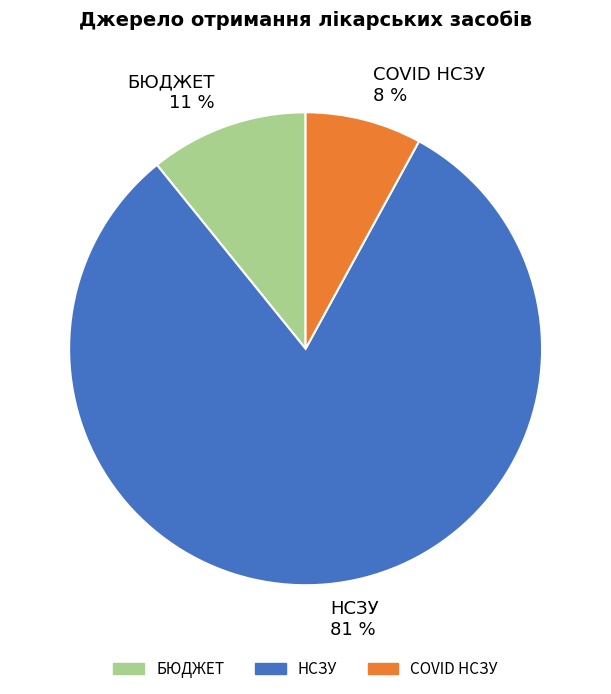

Is it true that НСЗУ 81 % is 81% of the pie?

True